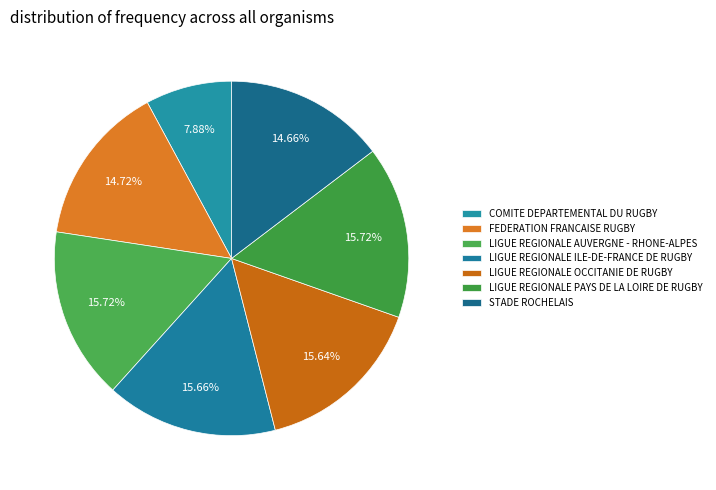

How many slices are in this pie chart?

7